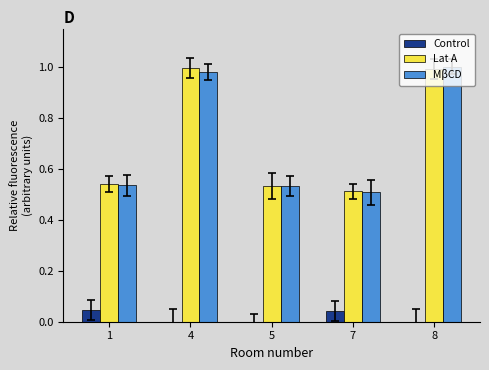

True or false: MβCD has a value of 0.5 at 1.

True